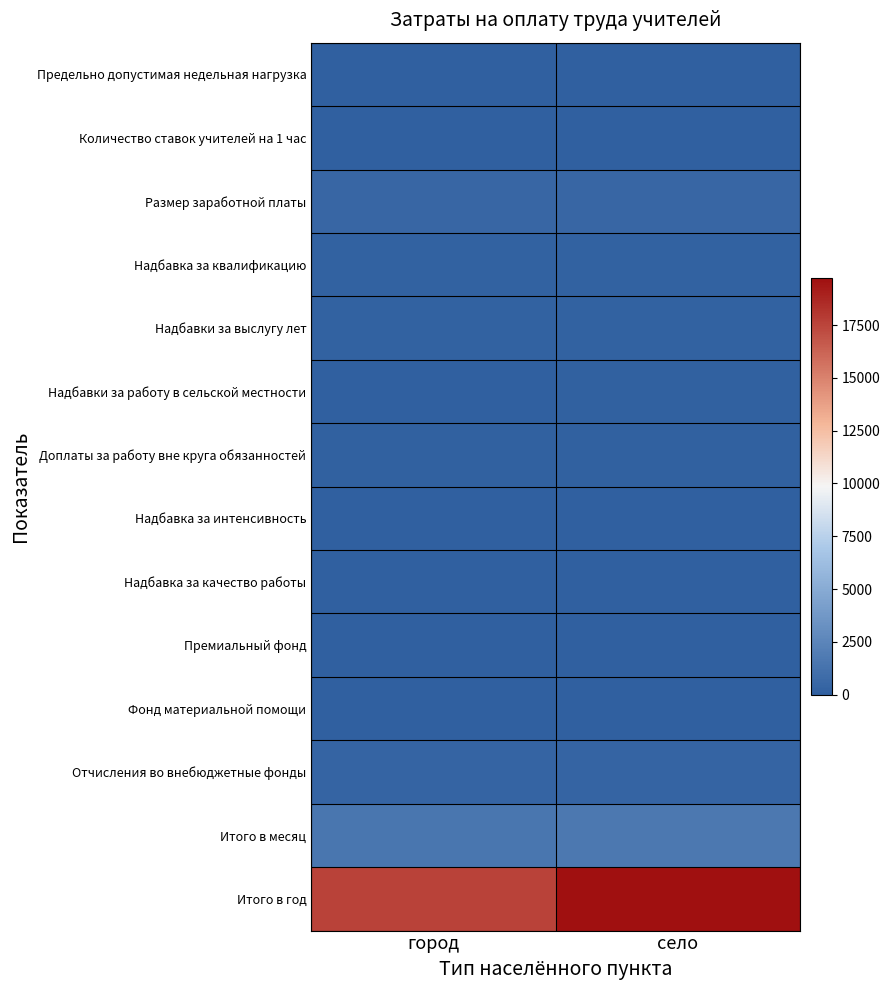

Between город and село, which series saw the biggest shift?

Итого в год